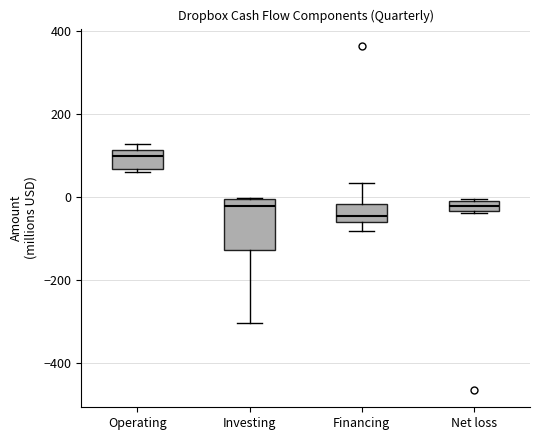

Which box has the lowest median line?

Financing